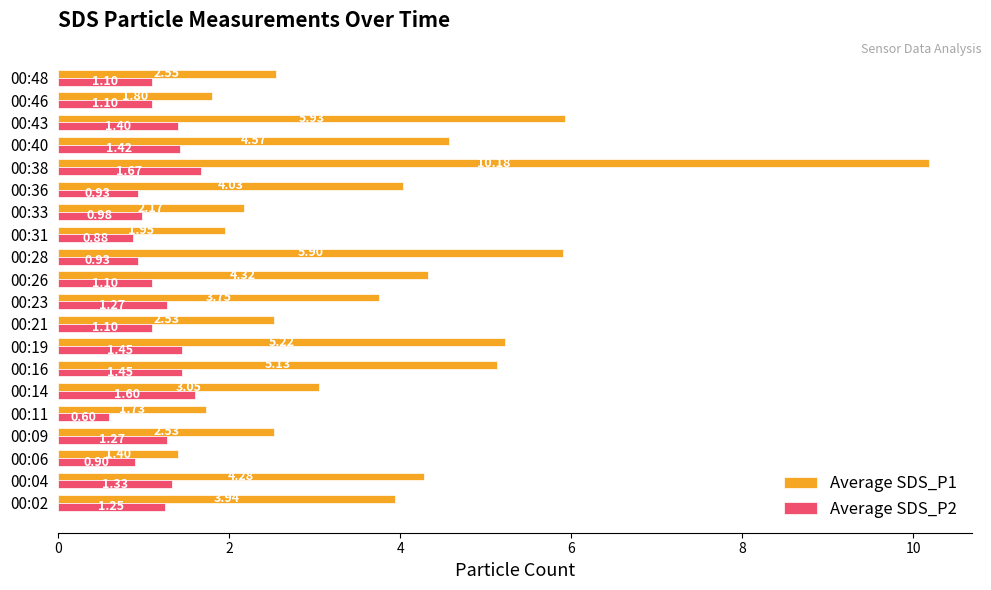

Which series has the largest range (max minus min)?

Average SDS_P1